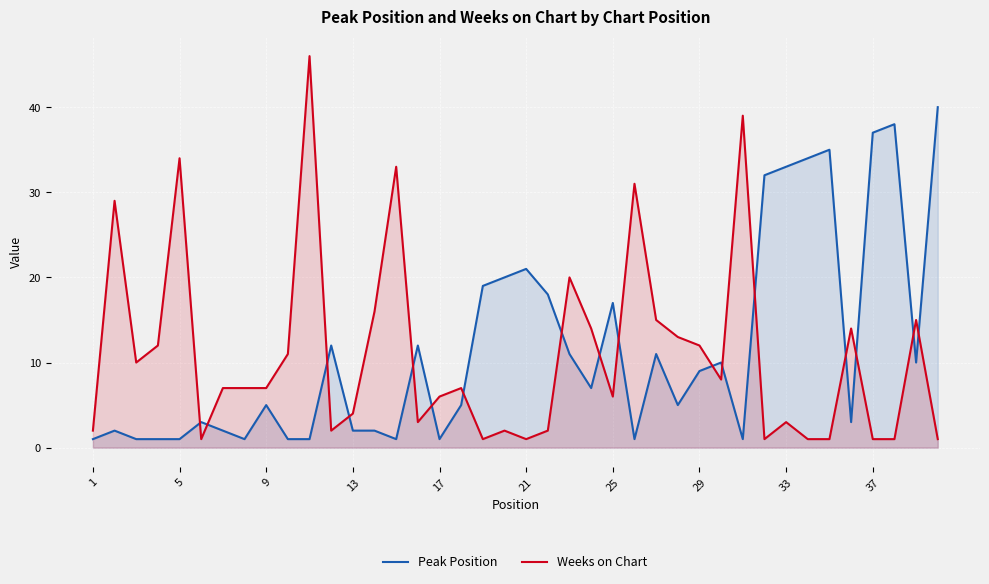

True or false: Peak Position has a value of 15 at 29.

False